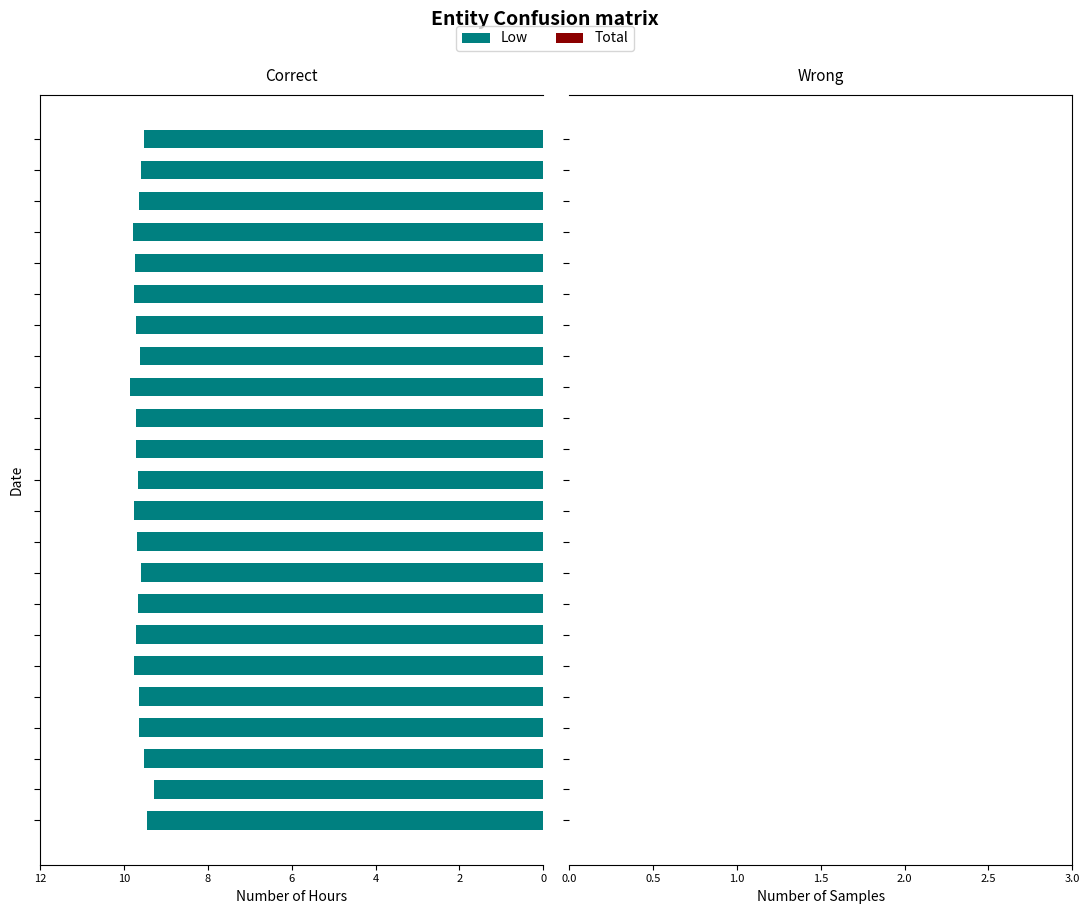

How many values are between 9 and 10?

23